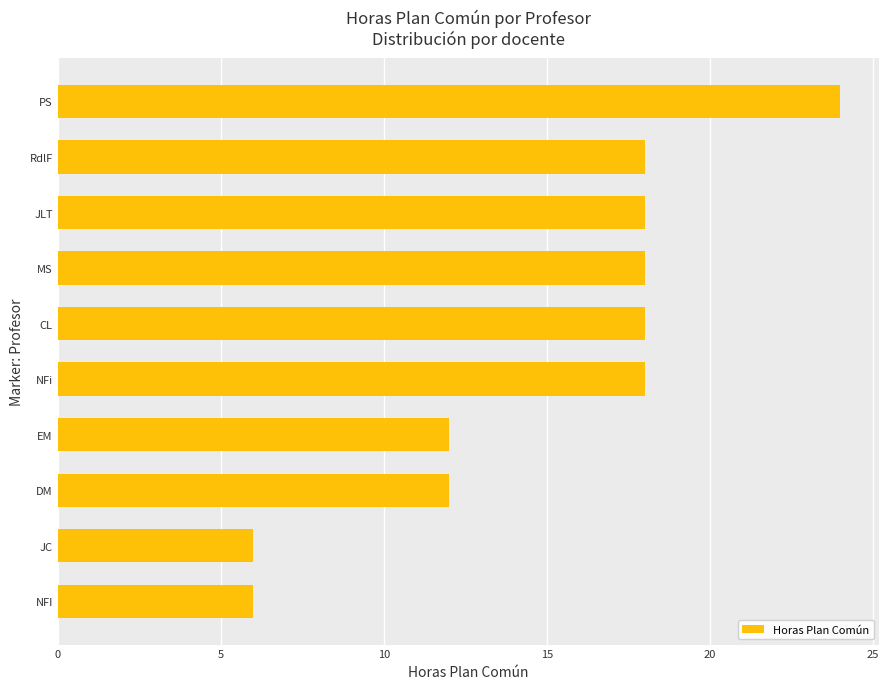

True or false: the data shows 20 at DM.

False